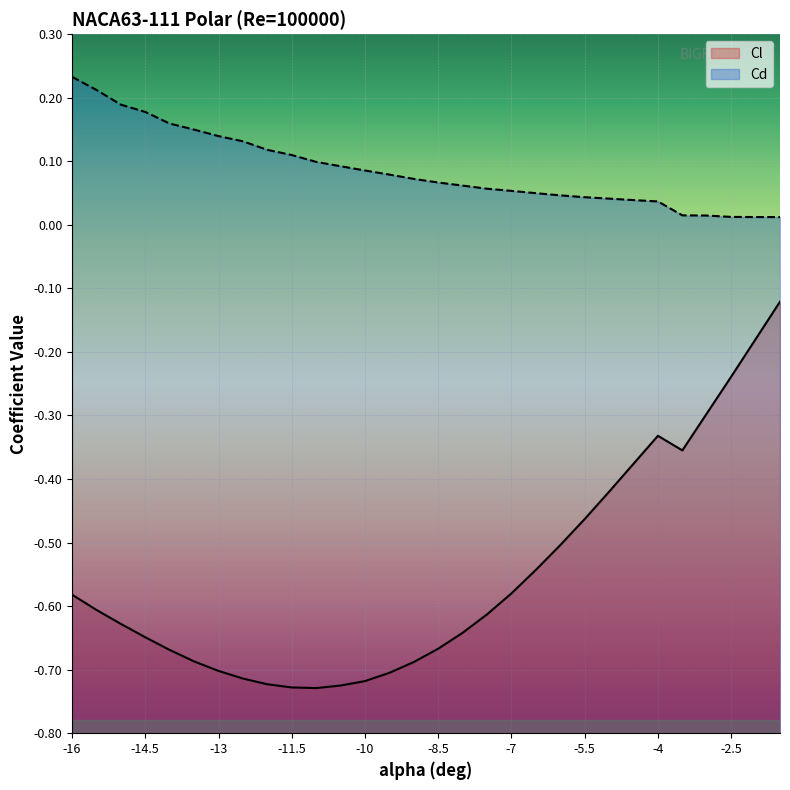

What is the average value of the Cl series?

-0.6